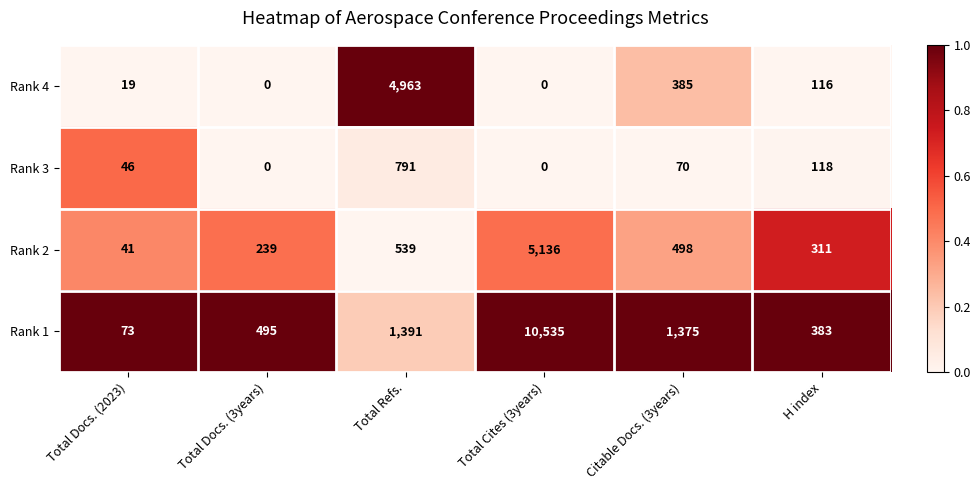

At which label does Rank 2 first exceed 498?

Total Refs.